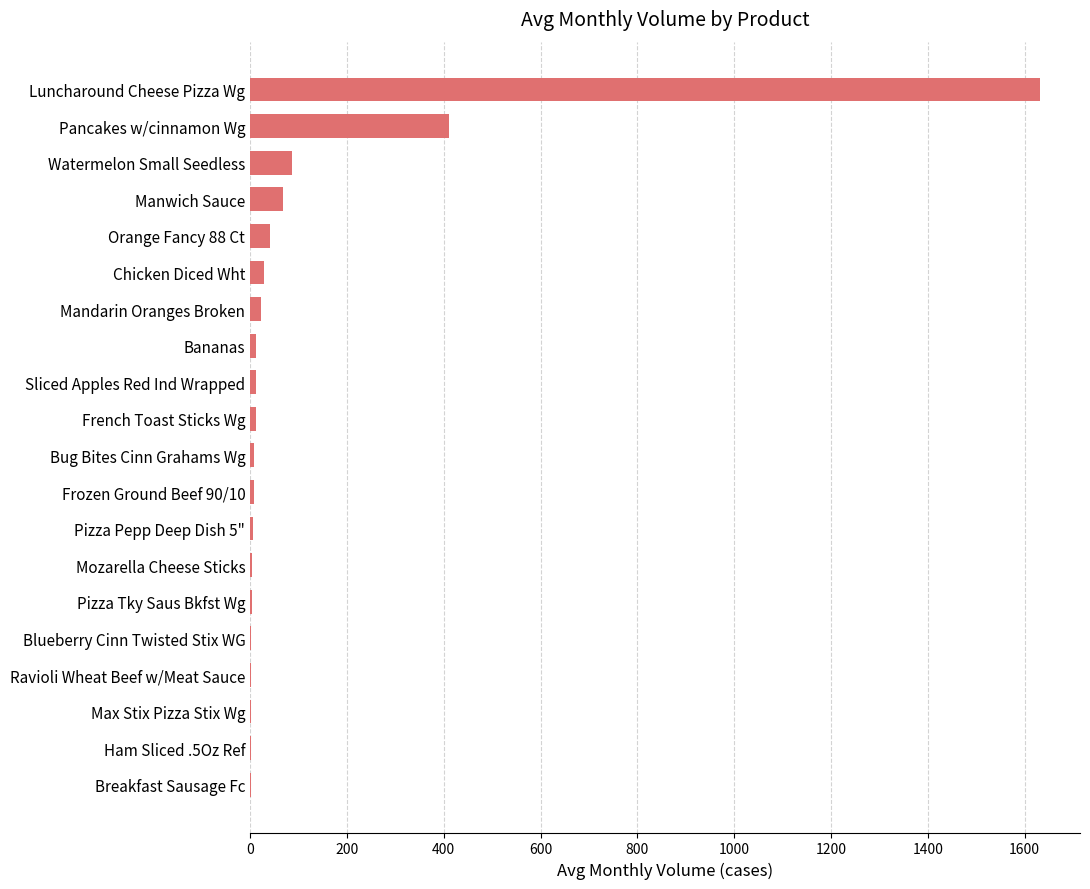

Count the number of categories in the chart.

20